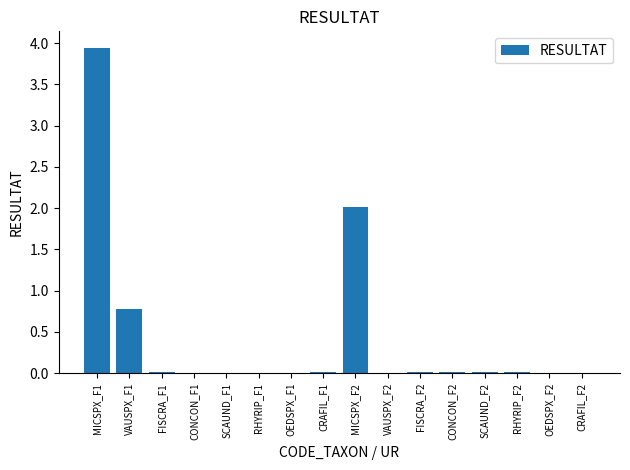

Between MICSPX_F1 and CRAFIL_F2, which is larger?

MICSPX_F1